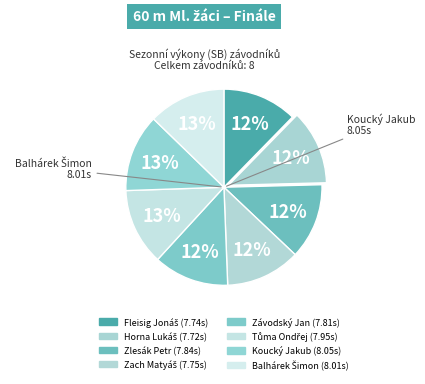

Does Koucký Jakub account for over 50% of the chart?

No